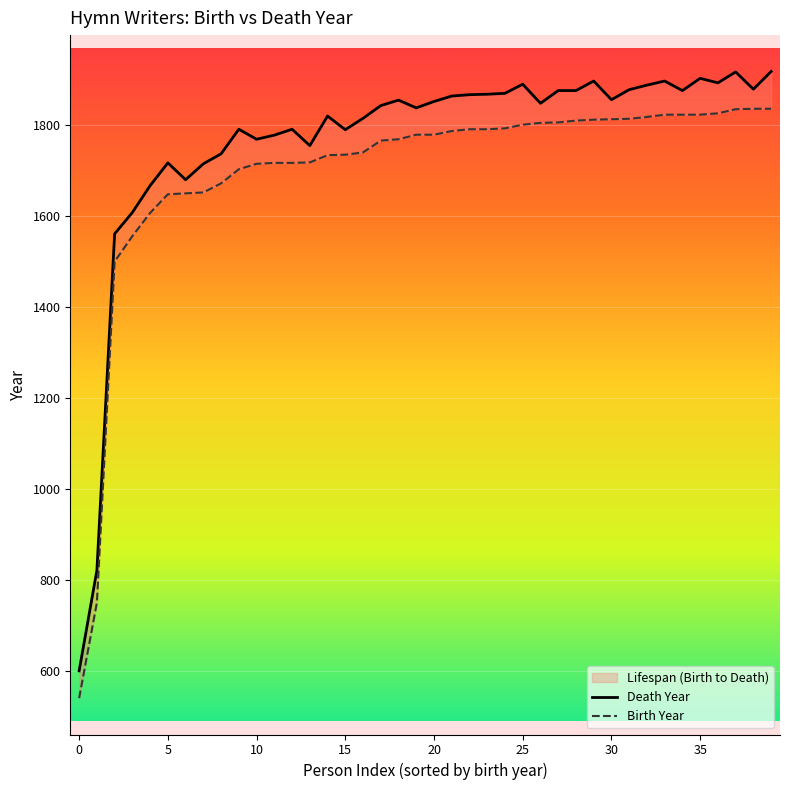

At how many categories does at least one series exceed 1867?

15